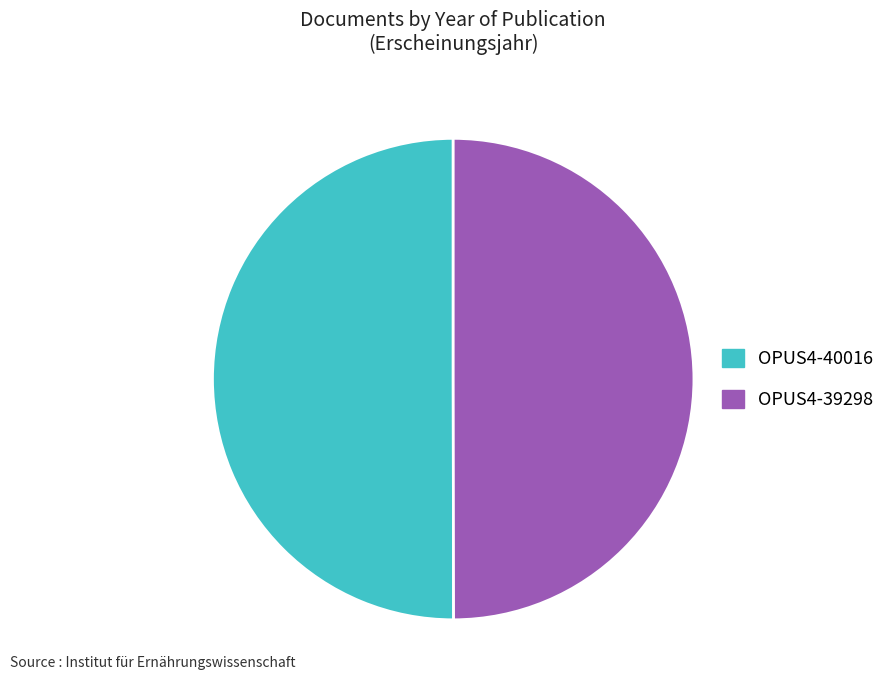

Do OPUS4-39298 and OPUS4-40016 together represent more than half of the pie?

Yes